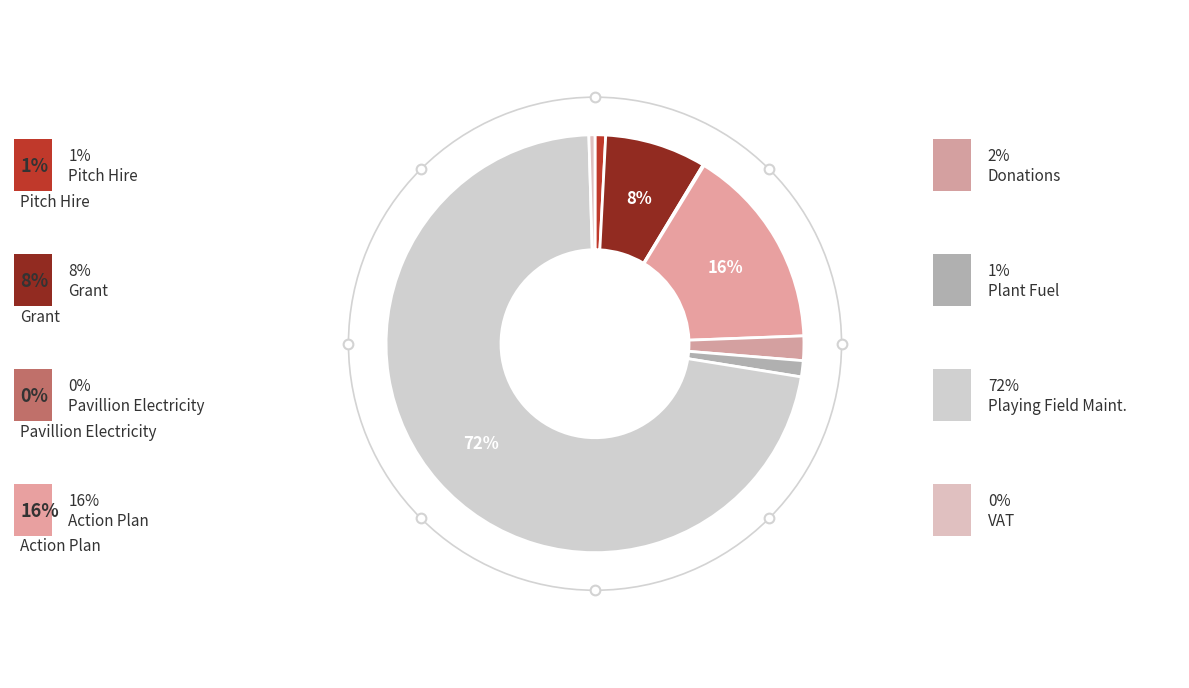

To the nearest percent, what is the average slice percentage?

12%